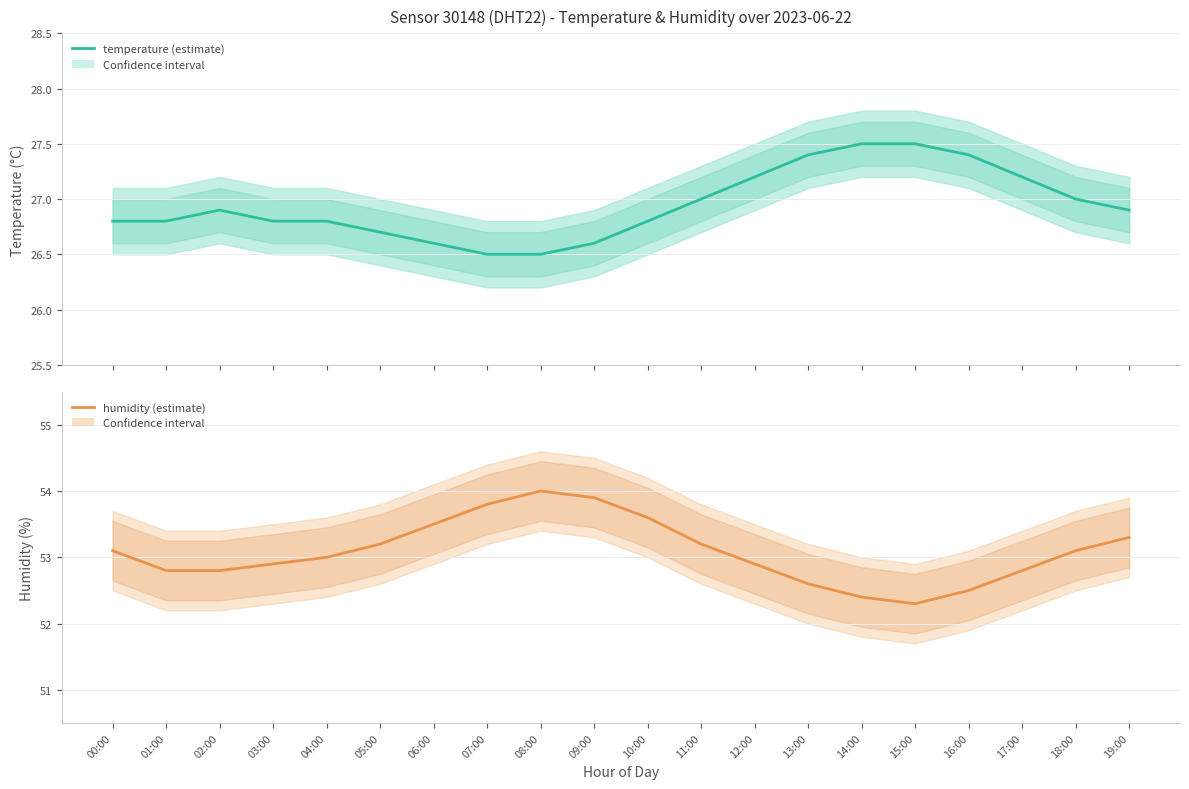

At which category does temperature reach its first local peak?

02:00